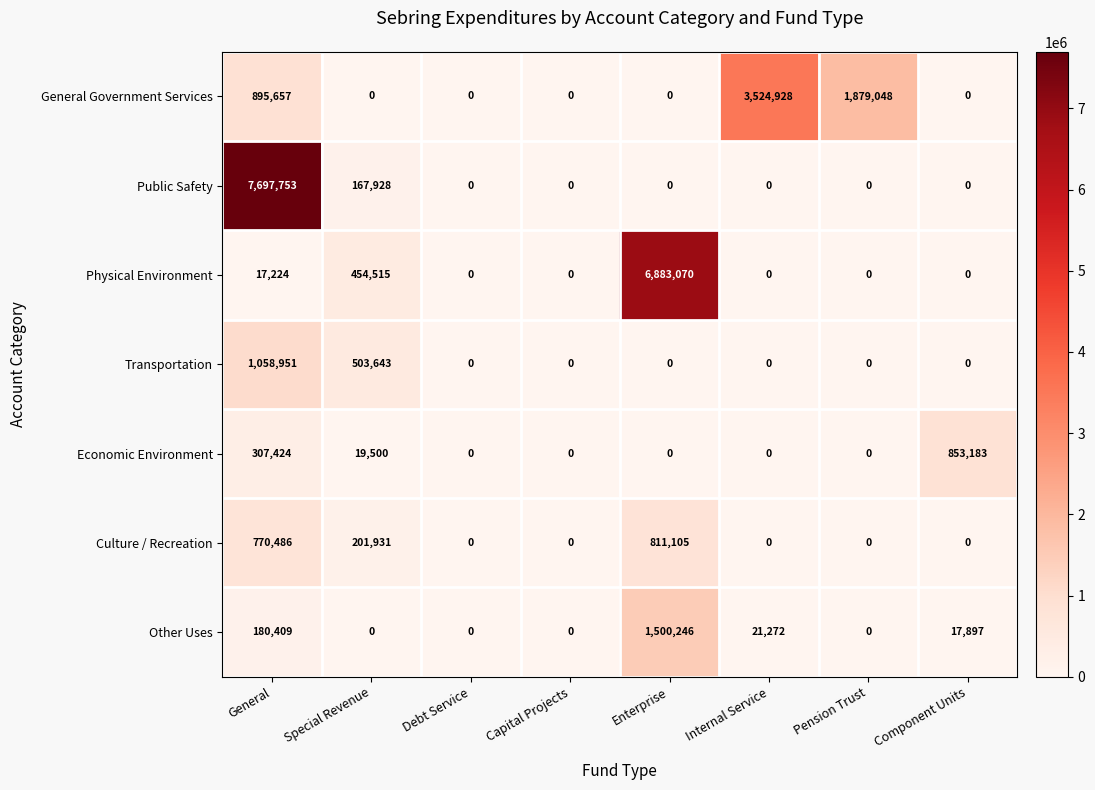

Which category has the highest value in the Public Safety series?

General